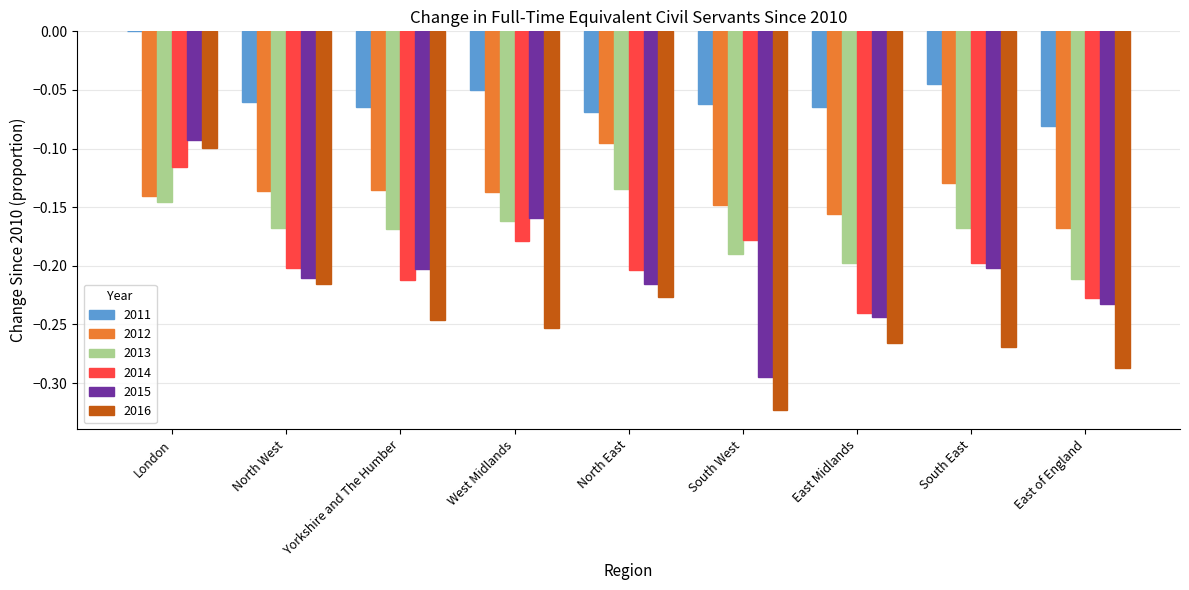

Which category has the highest value in the 2013 series?

North East